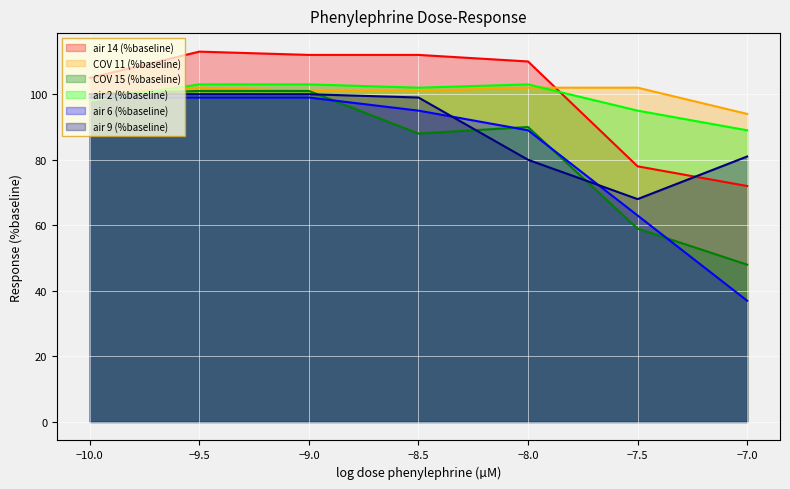

Which series ends up on top after the final intersection of COV 15 (%baseline) and air 2 (%baseline)?

air 2 (%baseline)